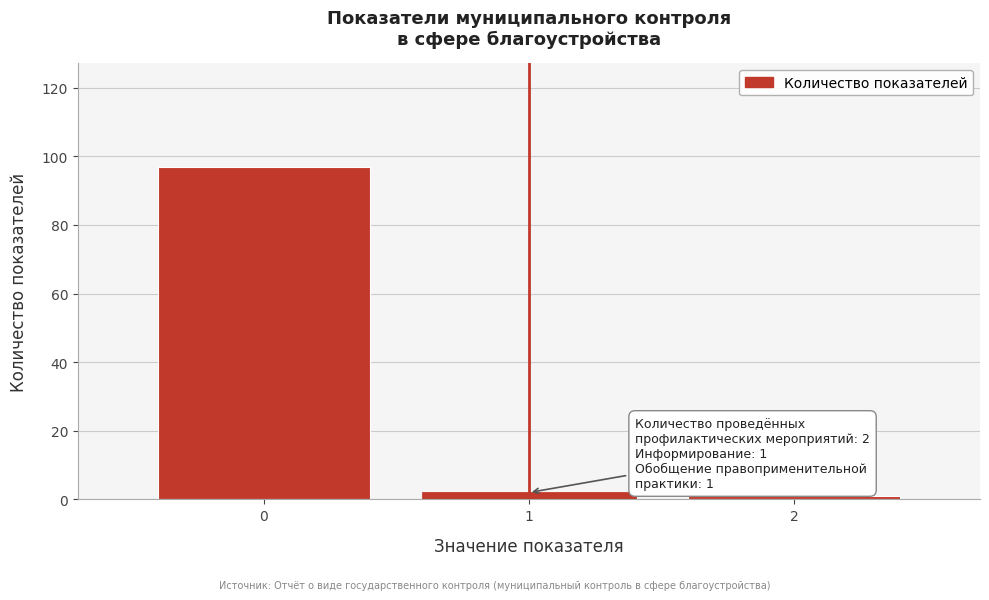

Reading right to left, what are all the values shown in this chart?

1	2	97